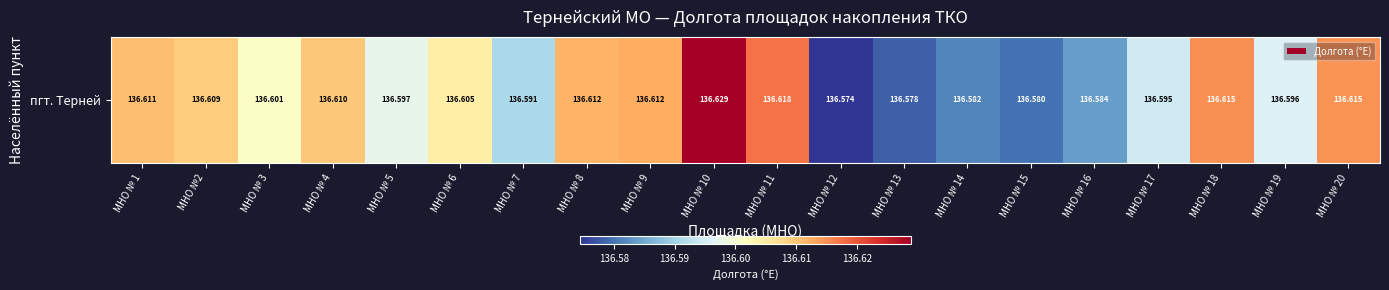

Rank the categories by value from lowest to highest.

МНО № 12, МНО № 13, МНО № 15, МНО № 14, МНО № 16, МНО № 7, МНО № 17, МНО № 19, МНО № 5, МНО № 3, МНО № 6, МНО №2, МНО № 4, МНО № 1, МНО № 8, МНО № 9, МНО № 20, МНО № 18, МНО № 11, МНО № 10